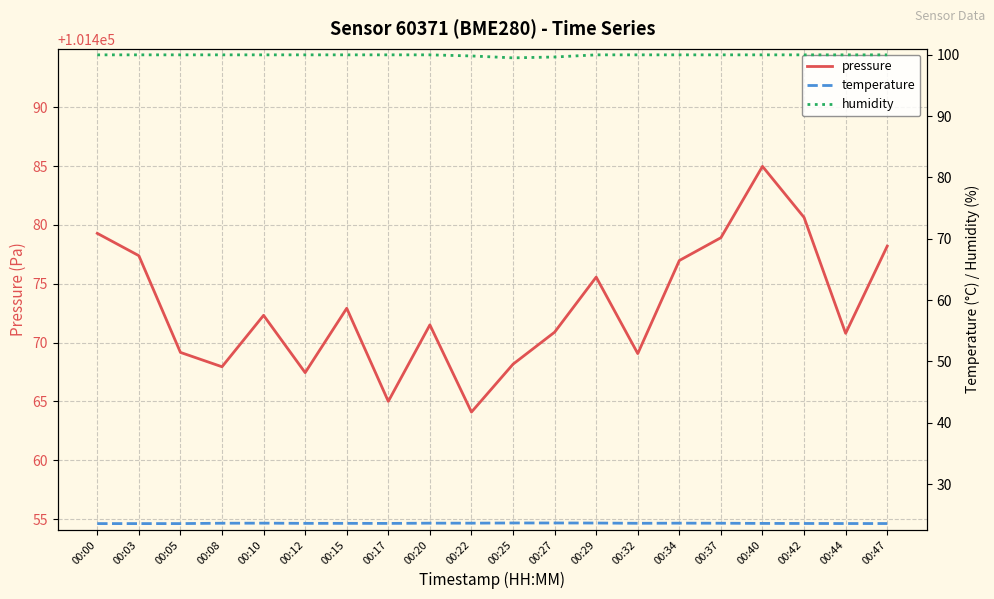

Is the value of pressure at 00:05 greater than the value of temperature at 00:40?

Yes